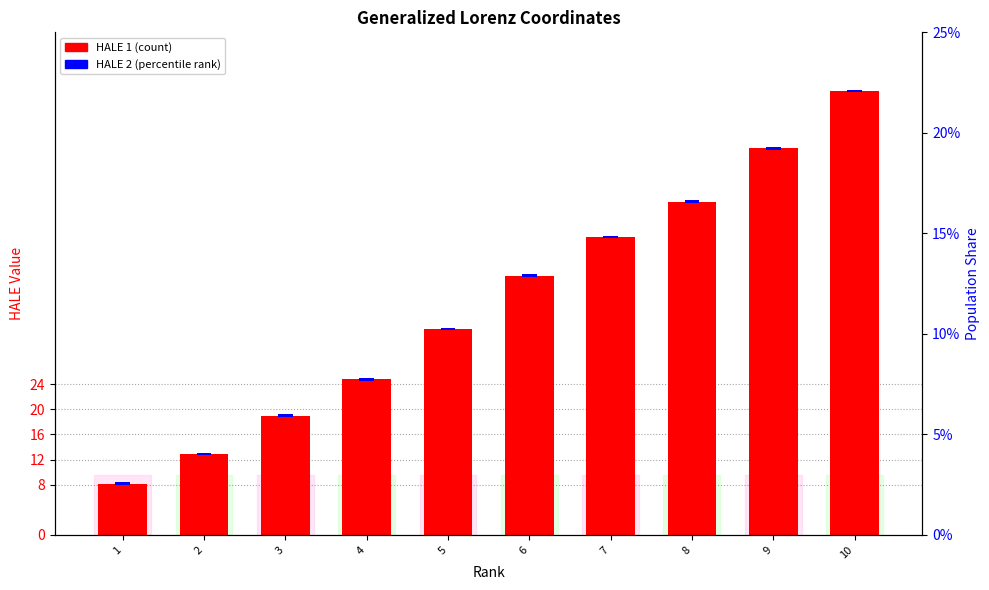

Between 1 and 3, which series saw the biggest shift?

HALE 1